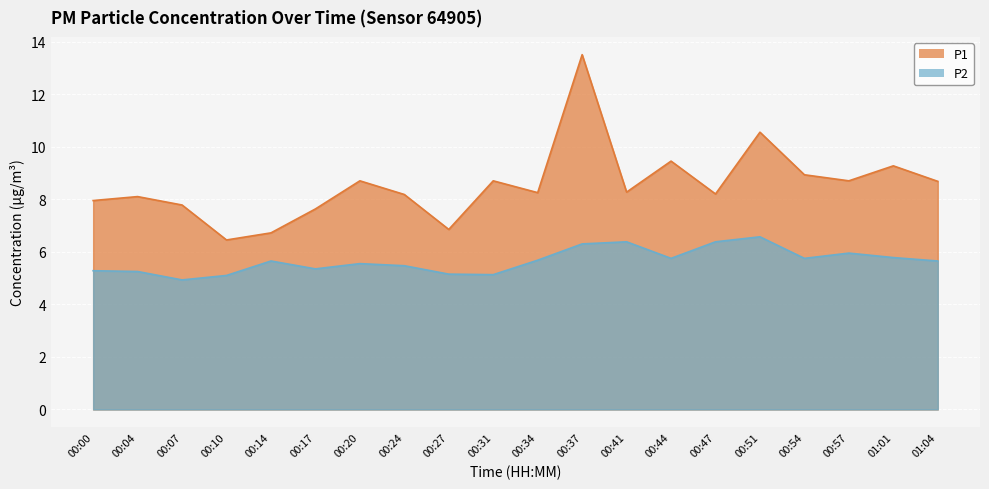

Does the chart display data point markers on the line(s)?

No